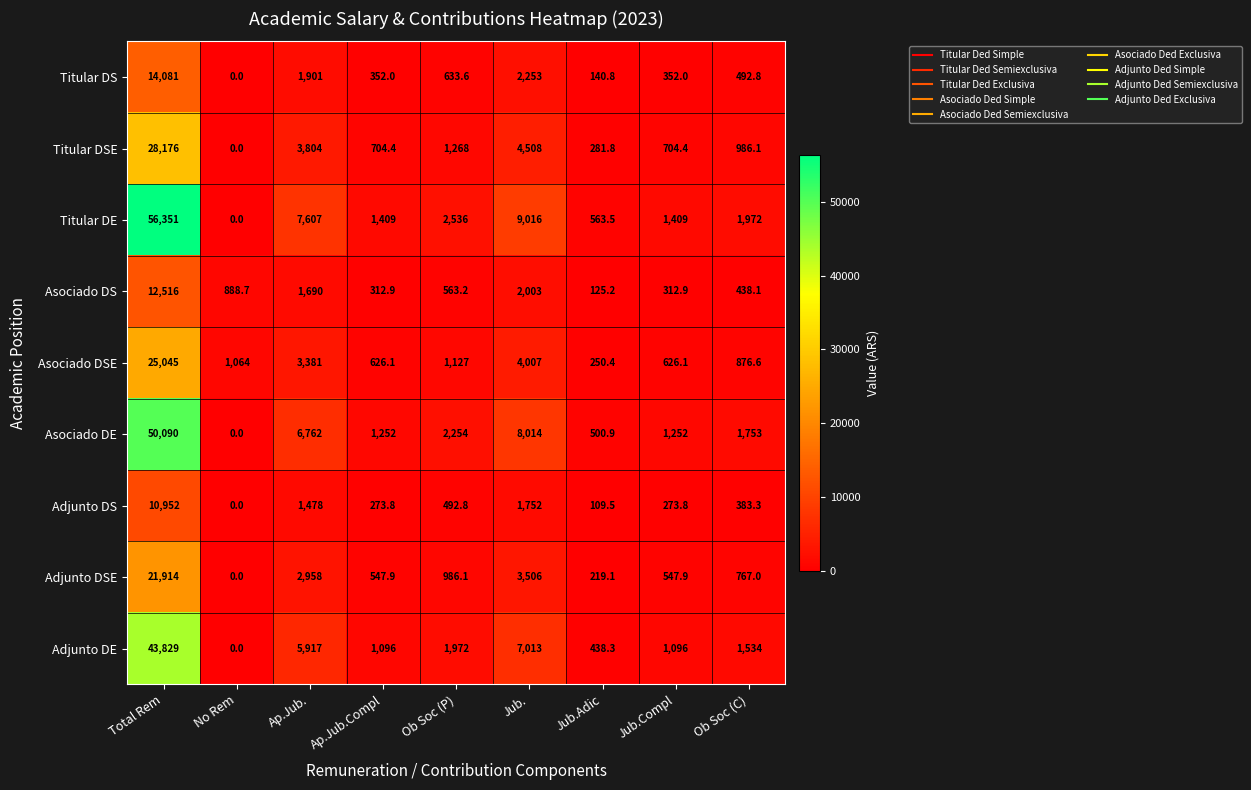

What is the difference between the highest and lowest values at No Rem?

1064.0